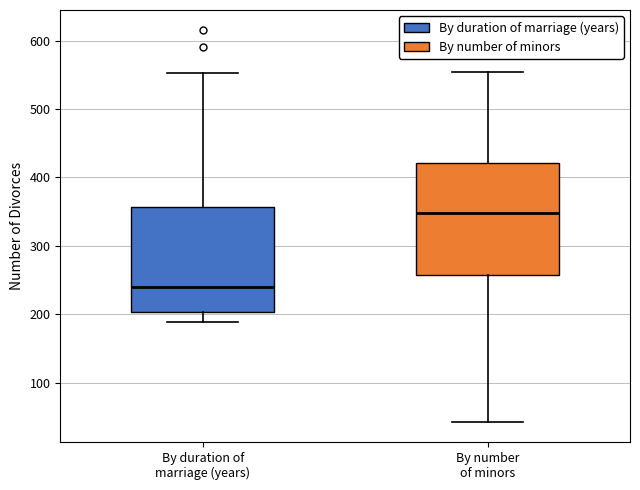

Reading left to right, read every box against the y-axis: the position of its median line, the range the box covers, and the ends of its whiskers. The values are not printed on the chart, so give them approximately, as read against the axis.

By duration of marriage (years): median 240, box 200 to 360, whiskers 190 to 550
By number of minors: median 350, box 260 to 420, whiskers 40 to 550